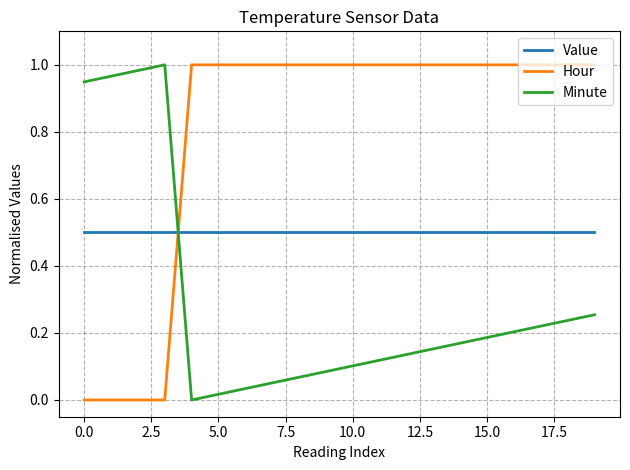

Does the chart display data point markers on the line(s)?

No